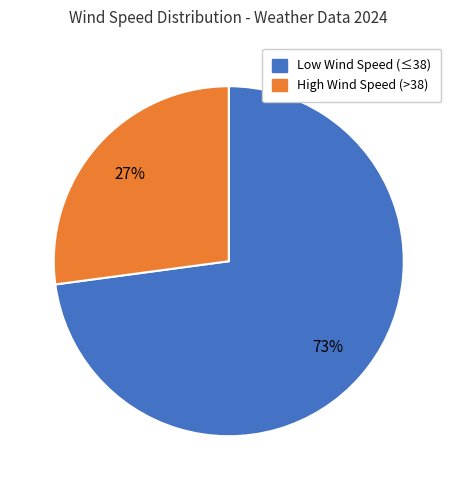

To the nearest percent, what is the difference between the largest and smallest slice percentages?

46%